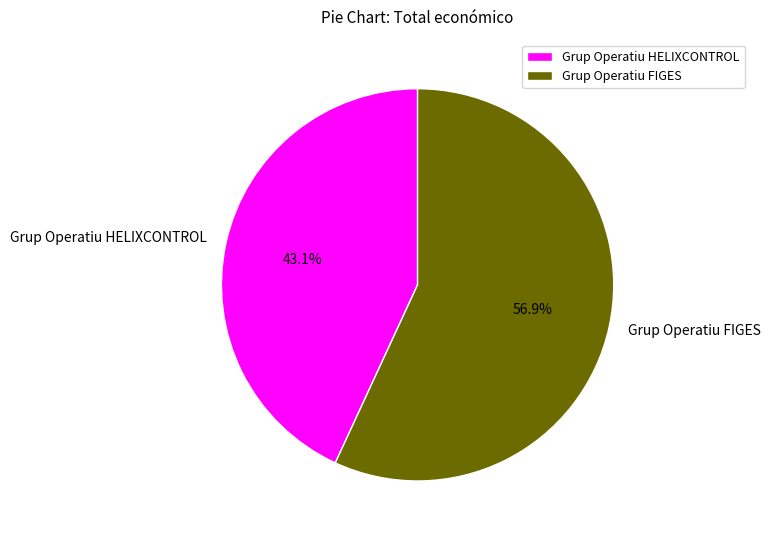

To the nearest percent, what is the combined percentage of Grup Operatiu FIGES and Grup Operatiu HELIXCONTROL?

100%